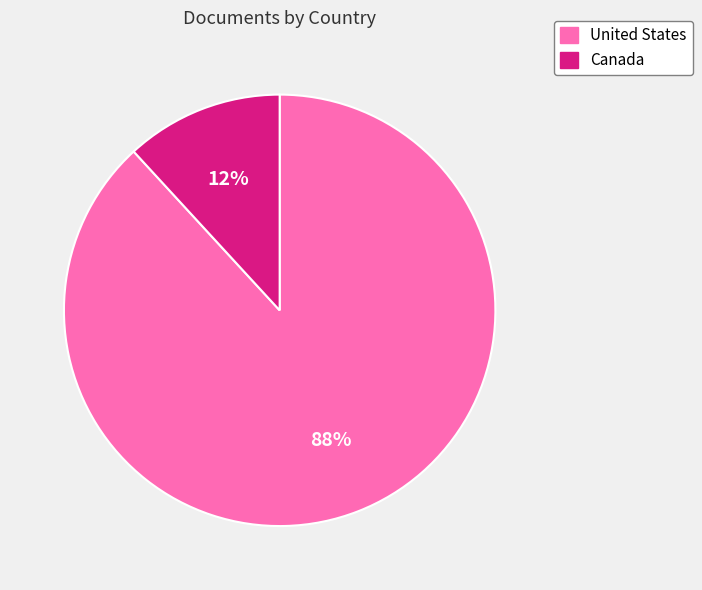

Between United States and Canada, which is larger?

United States